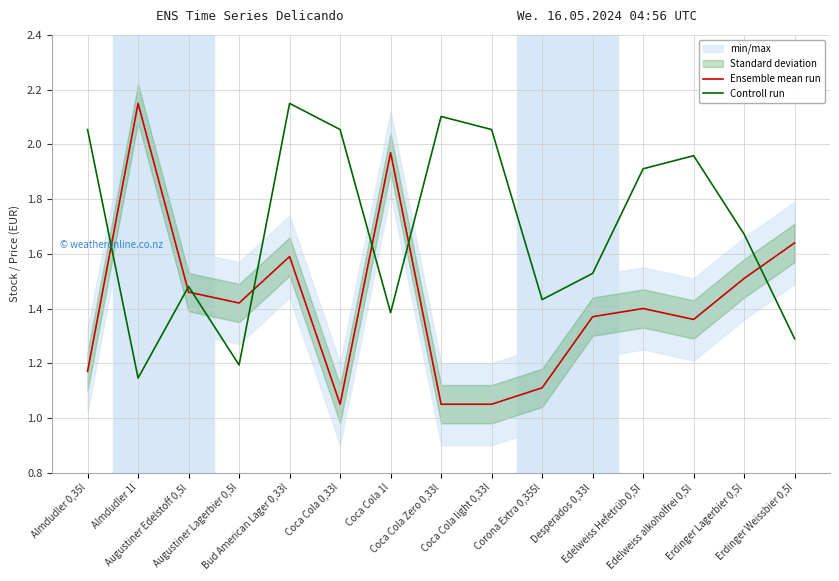

What is the sum of the Controll run values at Erdinger Weissbier 0,5l and Bud American Lager 0,33l?

3.4